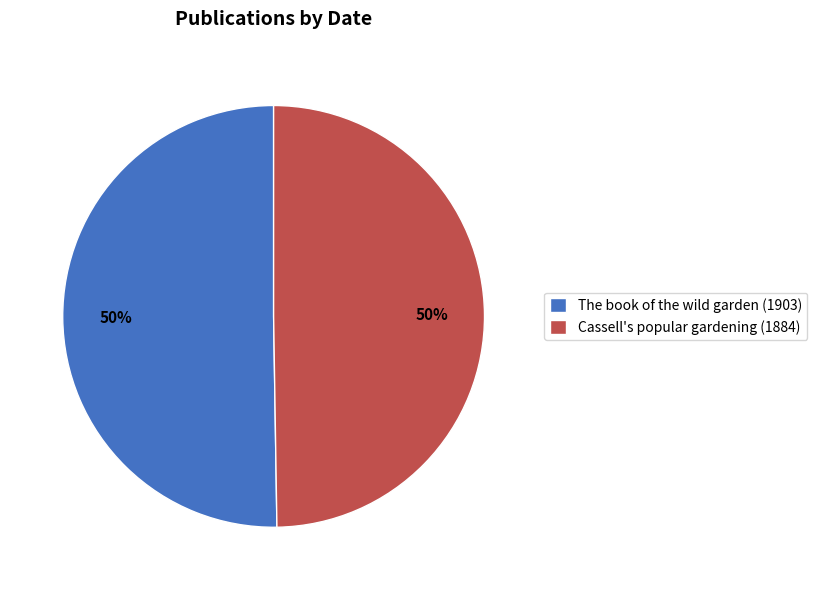

Approximately how many times larger is the value at The book of the wild garden (1903) compared to Cassell's popular gardening (1884)?

1.0